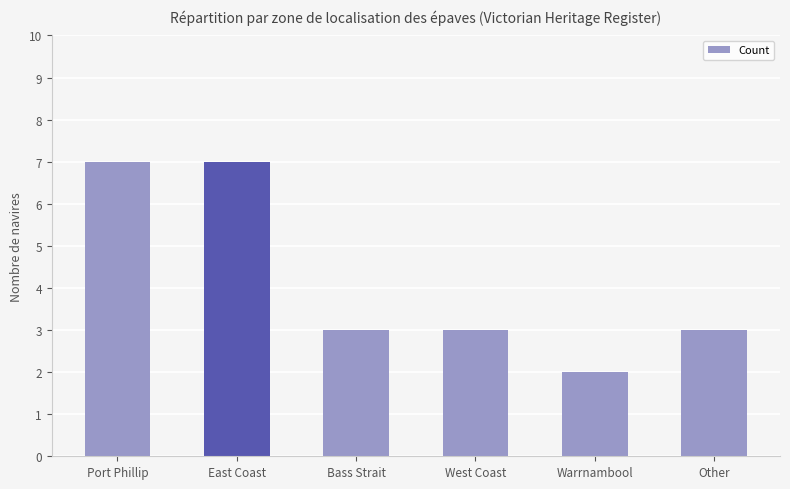

How many series are shown in this chart?

1